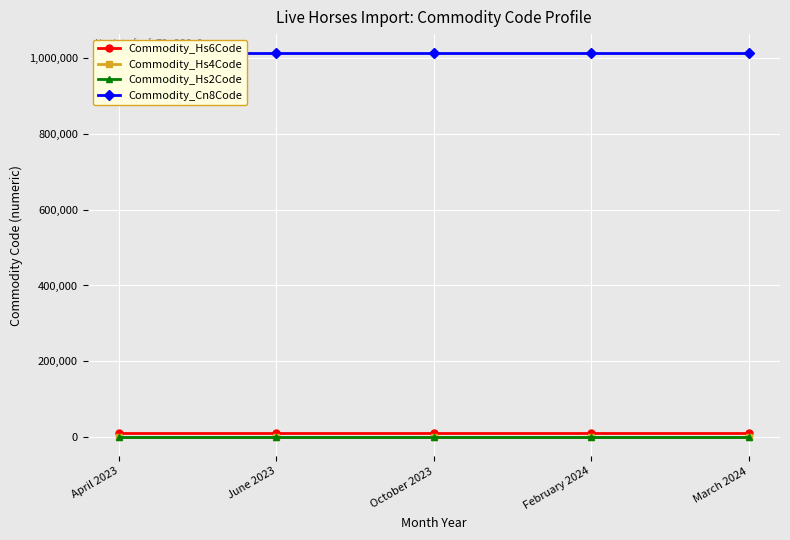

Which has a higher value, April 2023 or June 2023?

April 2023